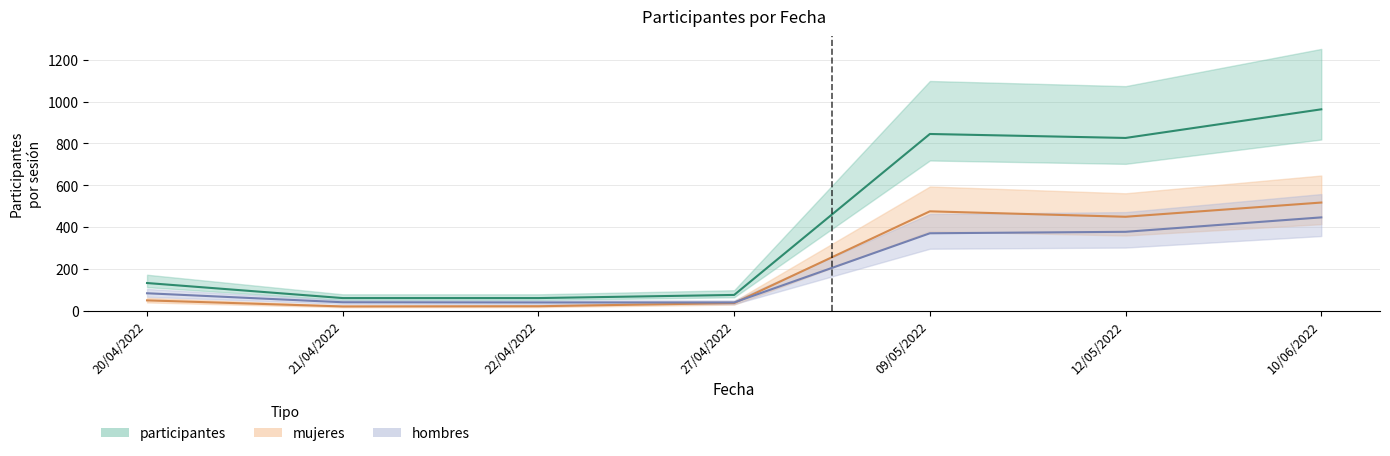

Read the hombres value at 22/04/2022.

39